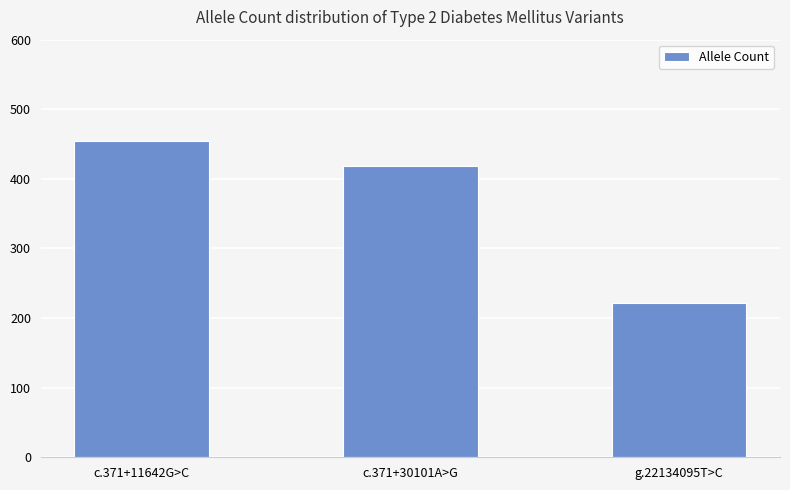

What position from the right is c.371+11642G>C?

3